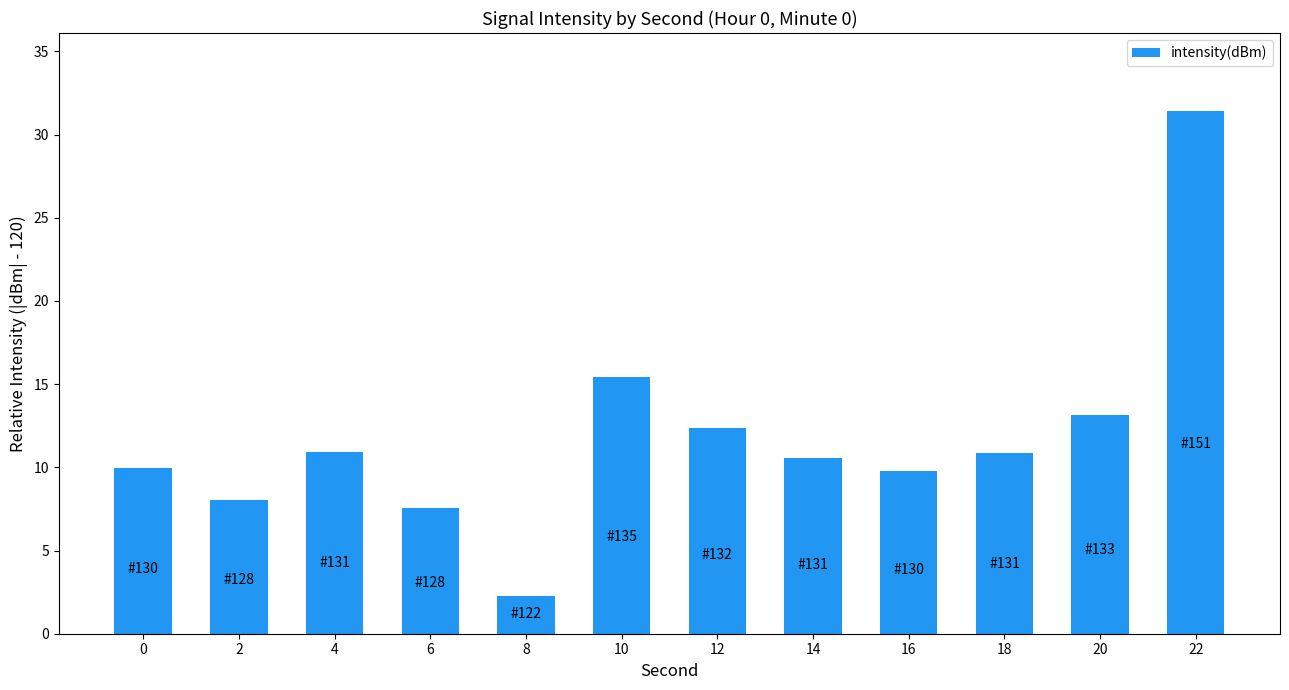

How many categories are shown in the chart?

12